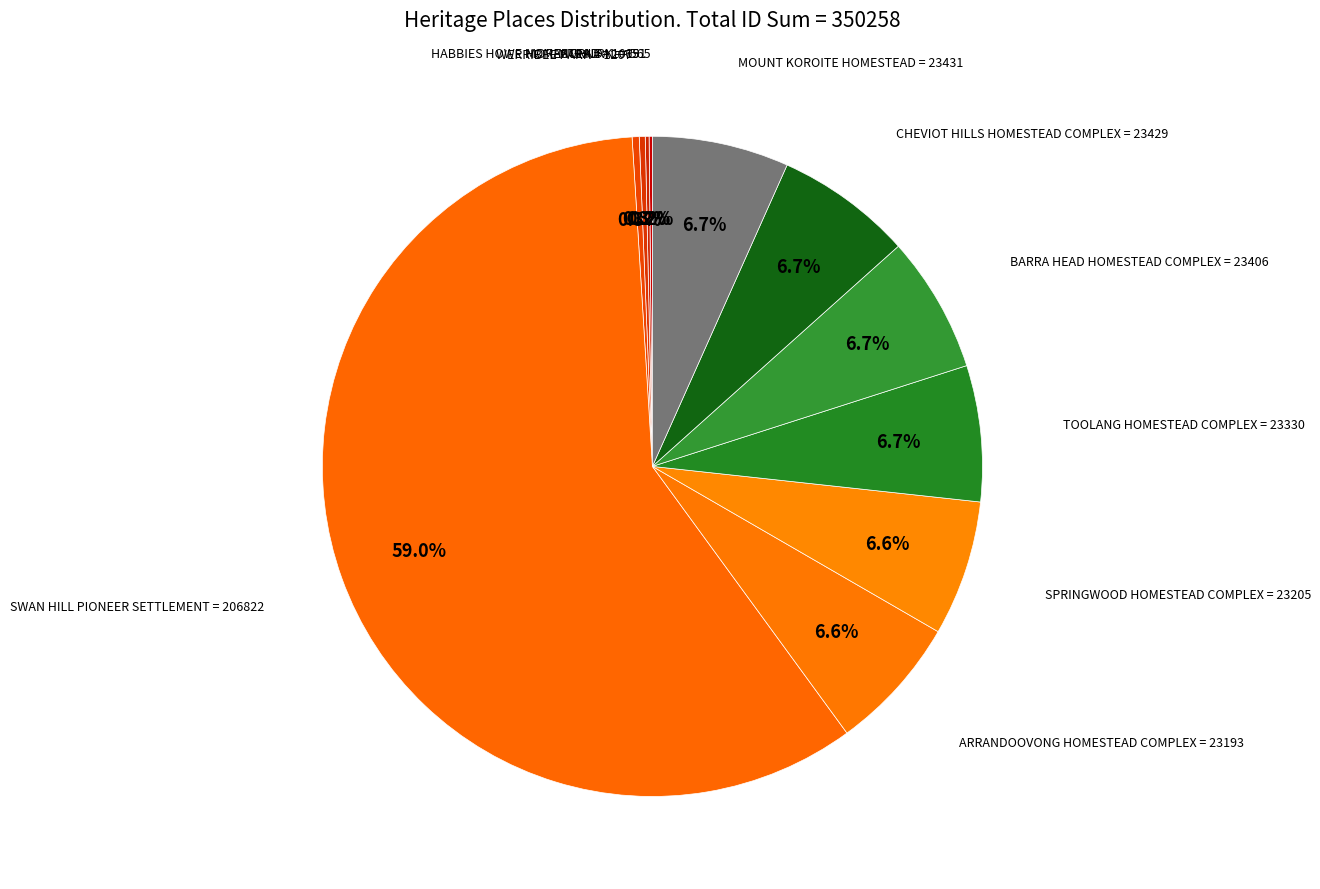

Which slice is the largest?

SWAN HILL PIONEER SETTLEMENT